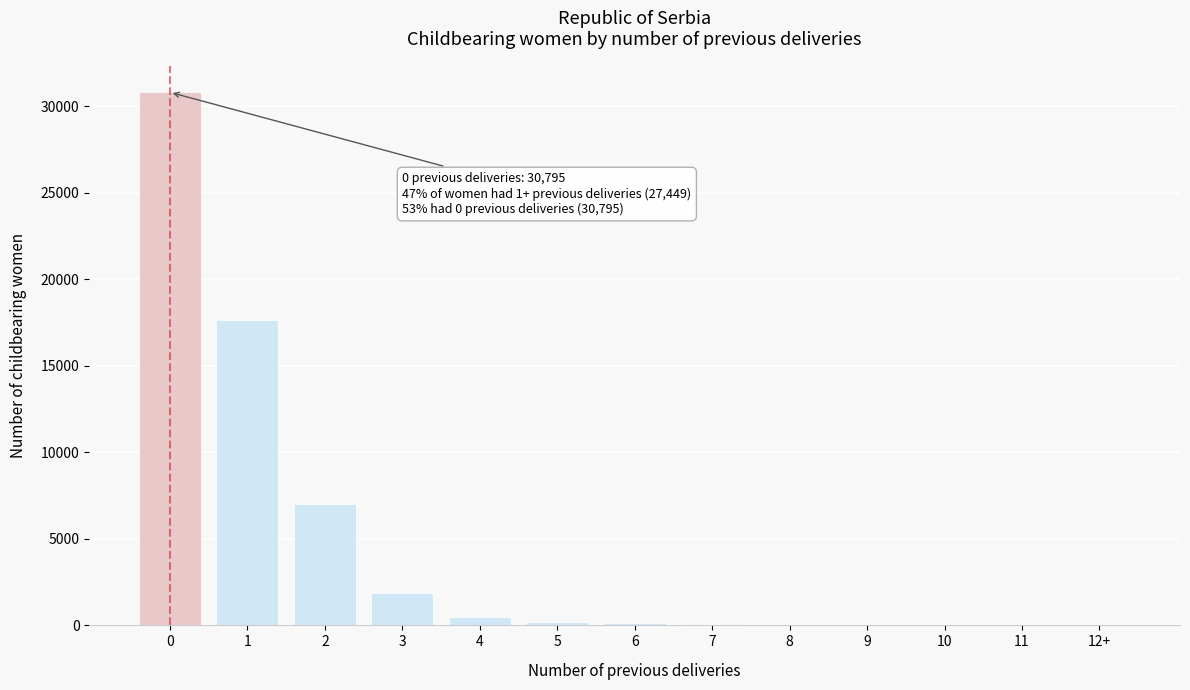

Is it true that the value at 3 is 1844?

True